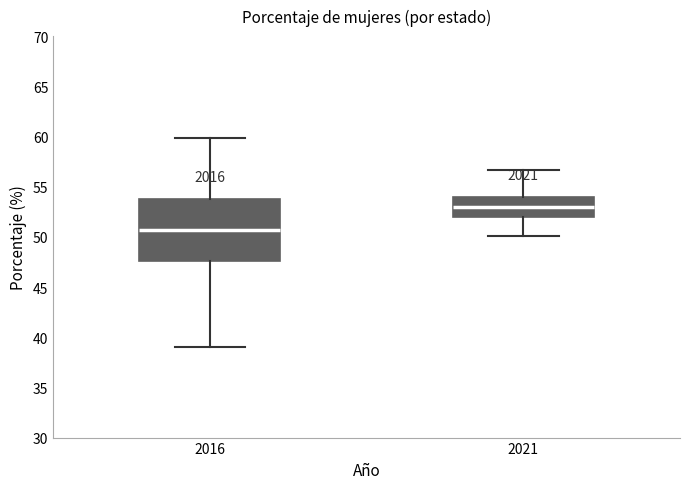

Which box has the lowest median line?

2016